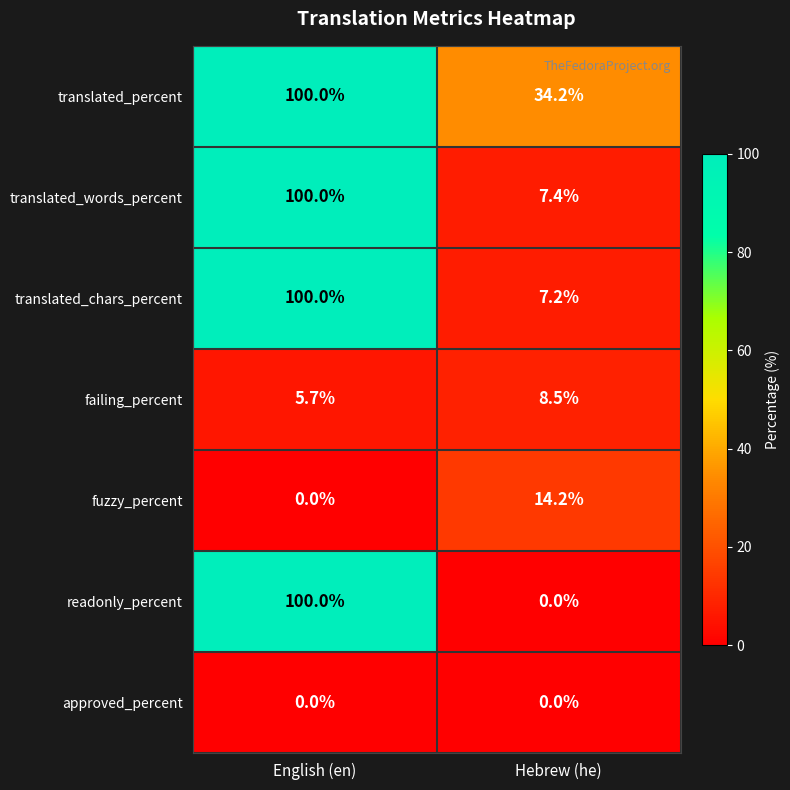

How many categories are shown in the chart?

2